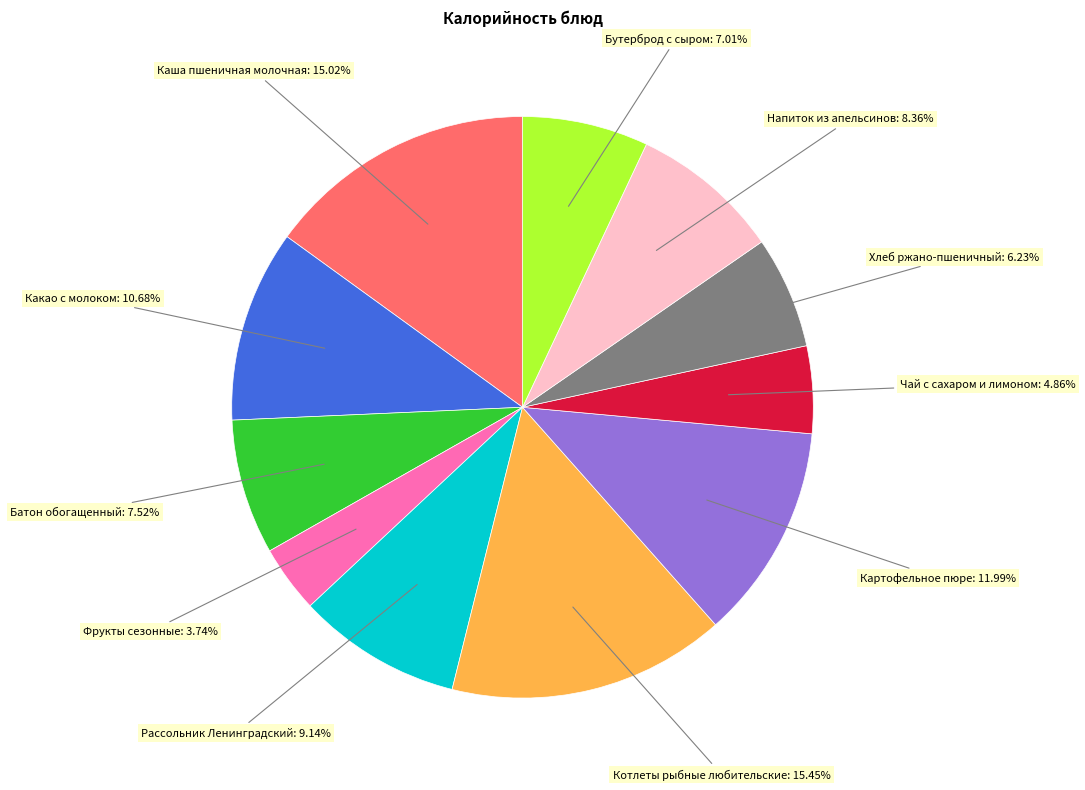

Does any single category account for the majority?

No